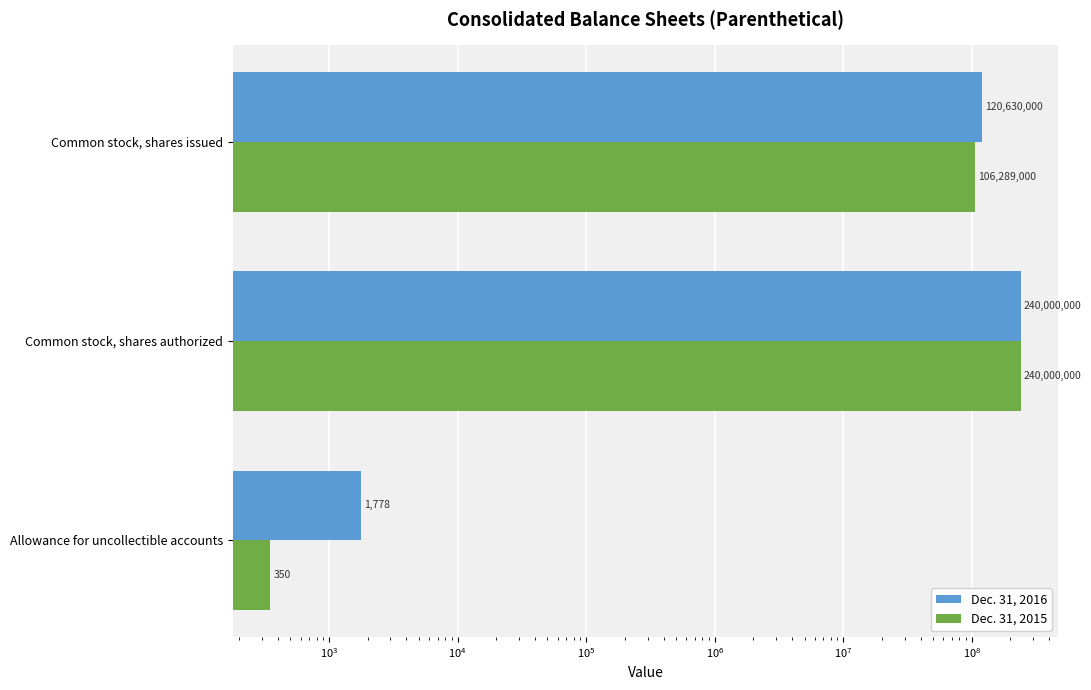

Which series has the largest total across all categories?

Dec. 31, 2016